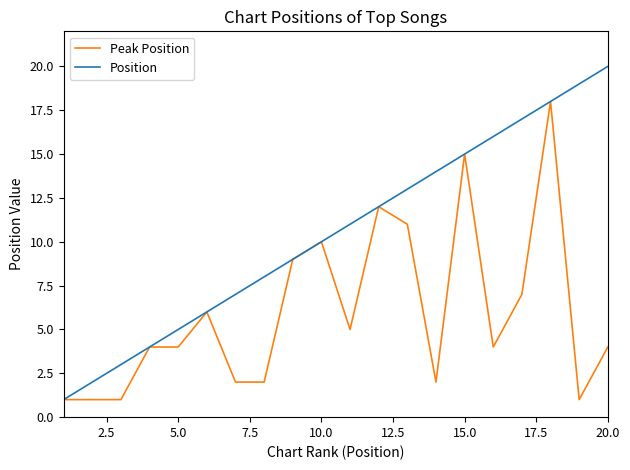

Rank the series by their average value, from lowest to highest.

Peak Position, Position